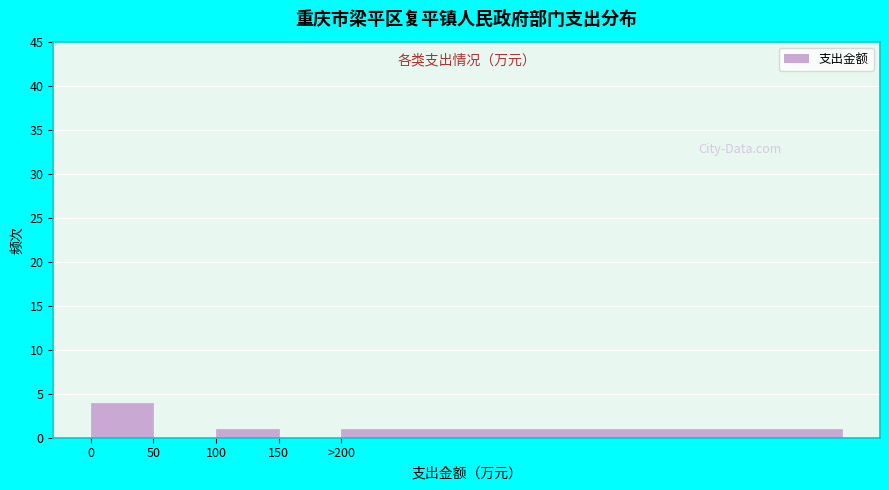

Reading right to left, what are all the values shown in this chart?

>200=1	150=0	100=1	50=0	0=4